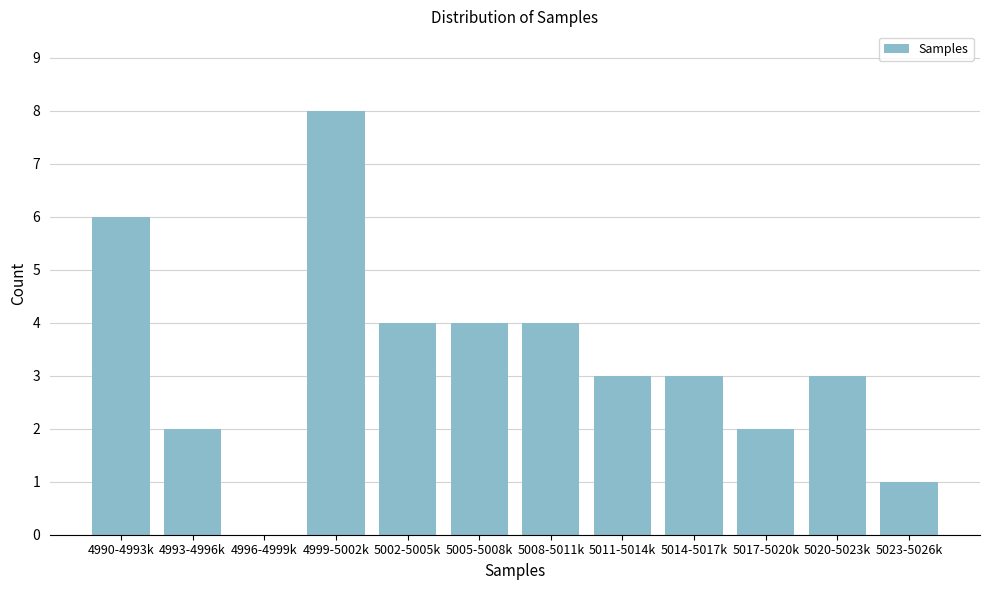

Reading left to right, extract all data points from this chart.

4990-4993k=6	4993-4996k=2	4996-4999k=0	4999-5002k=8	5002-5005k=4	5005-5008k=4	5008-5011k=4	5011-5014k=3	5014-5017k=3	5017-5020k=2	5020-5023k=3	5023-5026k=1